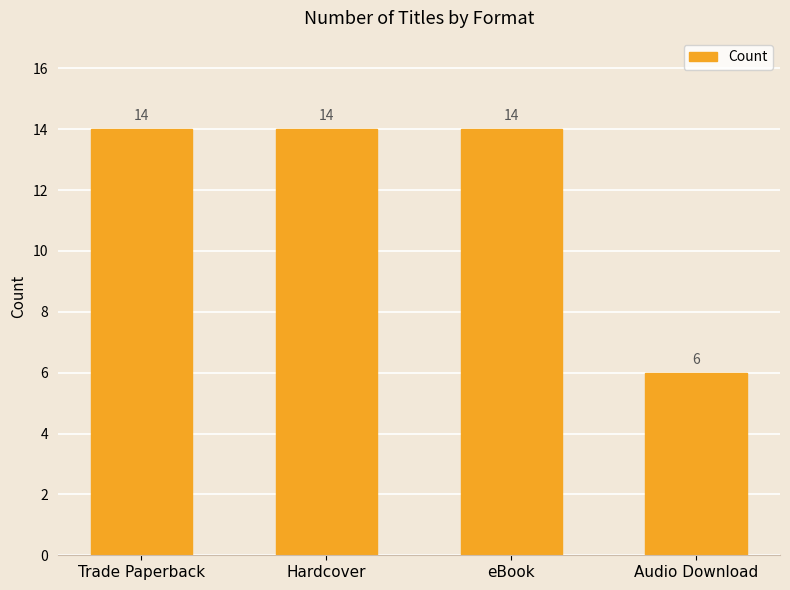

What is the label of the 4th bar from the right?

Trade Paperback